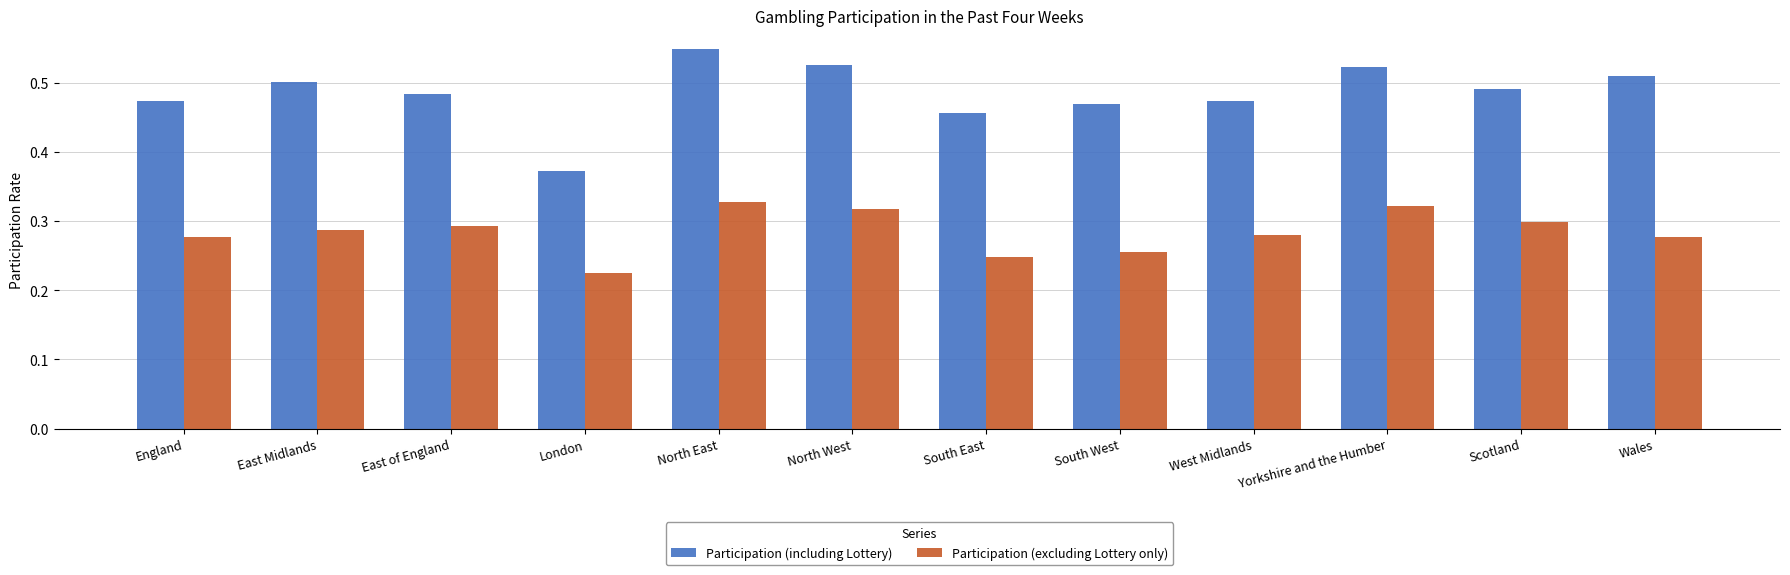

How many bars are there in each group?

2